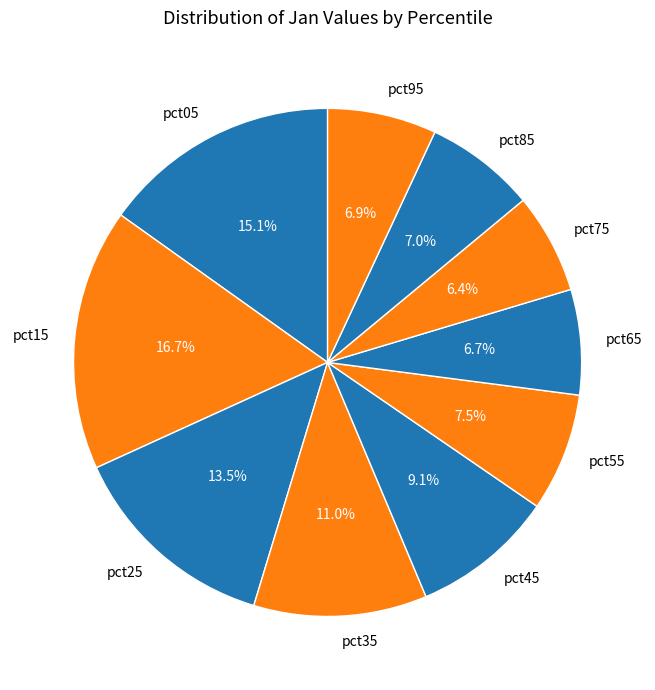

Is pct25 the majority of the pie?

No